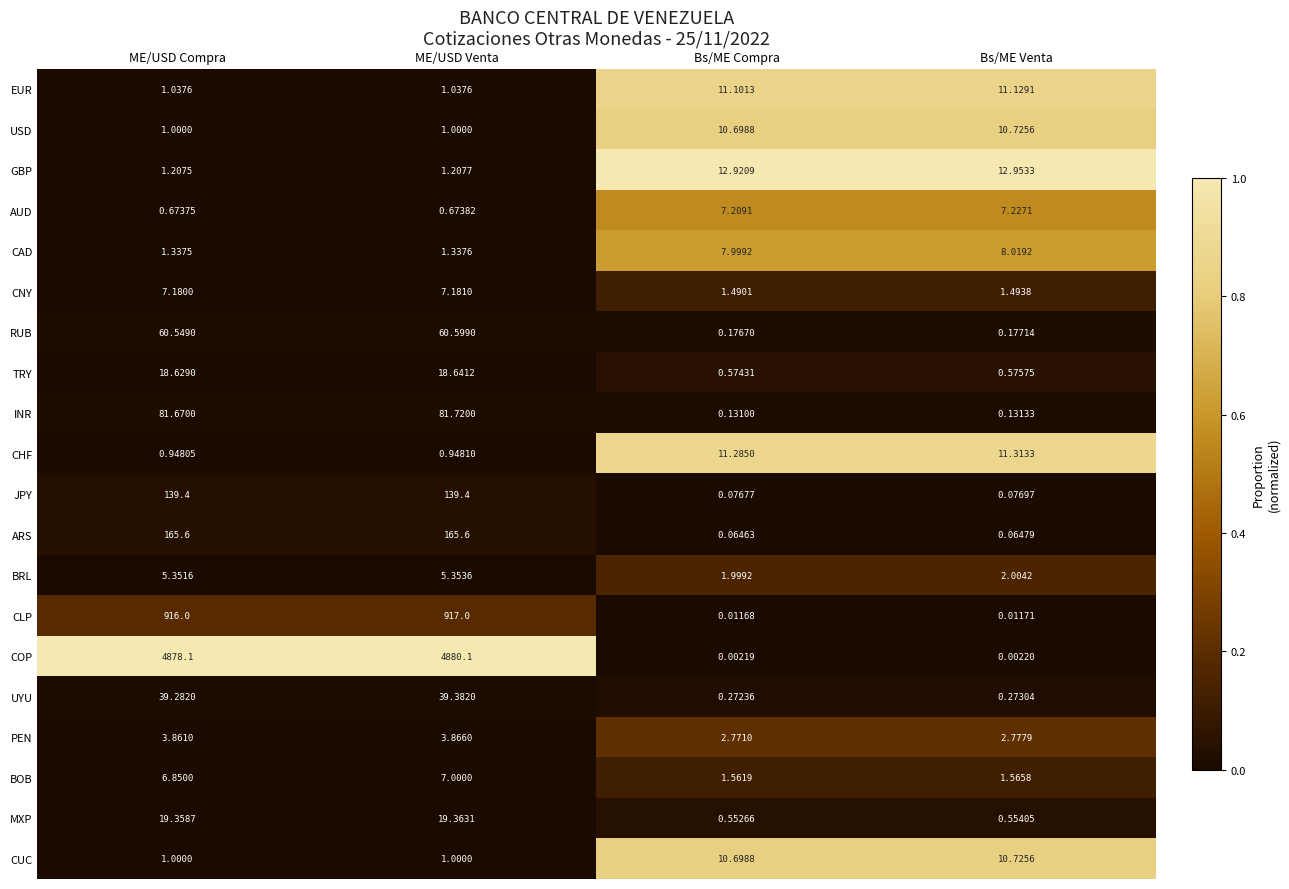

Where does the CNY series first go above 7?

ME/USD Compra